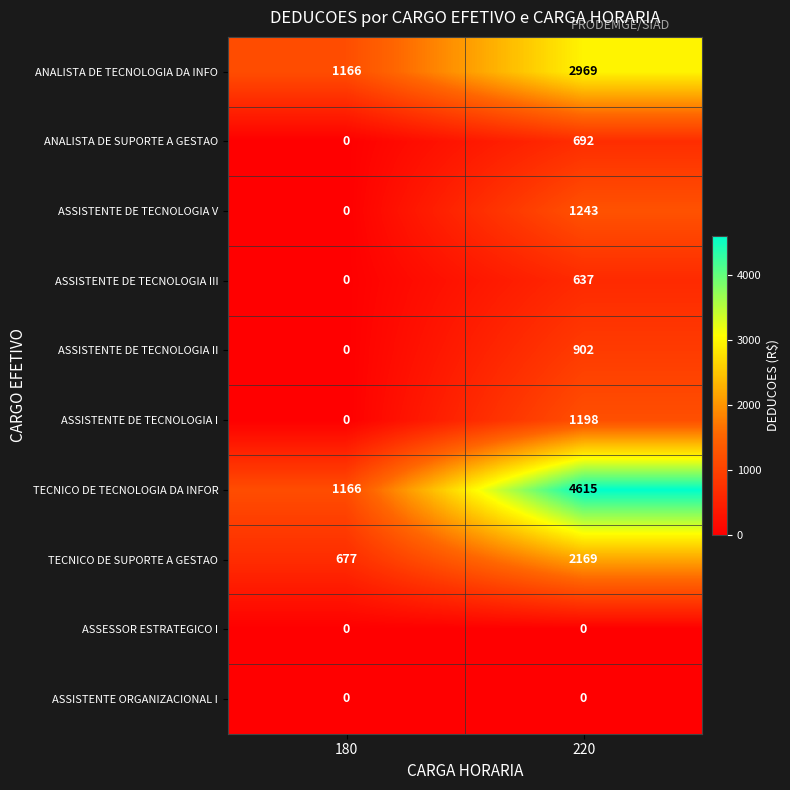

Reading right to left, extract all data points from this chart.

ANALISTA DE TECNOLOGIA DA INFO: 2969	1166
ANALISTA DE SUPORTE A GESTAO: 692	0
ASSISTENTE DE TECNOLOGIA V: 1243	0
ASSISTENTE DE TECNOLOGIA III: 637	0
ASSISTENTE DE TECNOLOGIA II: 902	0
ASSISTENTE DE TECNOLOGIA I: 1198	0
TECNICO DE TECNOLOGIA DA INFOR: 4615	1166
TECNICO DE SUPORTE A GESTAO: 2169	677
ASSESSOR ESTRATEGICO I: 0	0
ASSISTENTE ORGANIZACIONAL I: 0	0